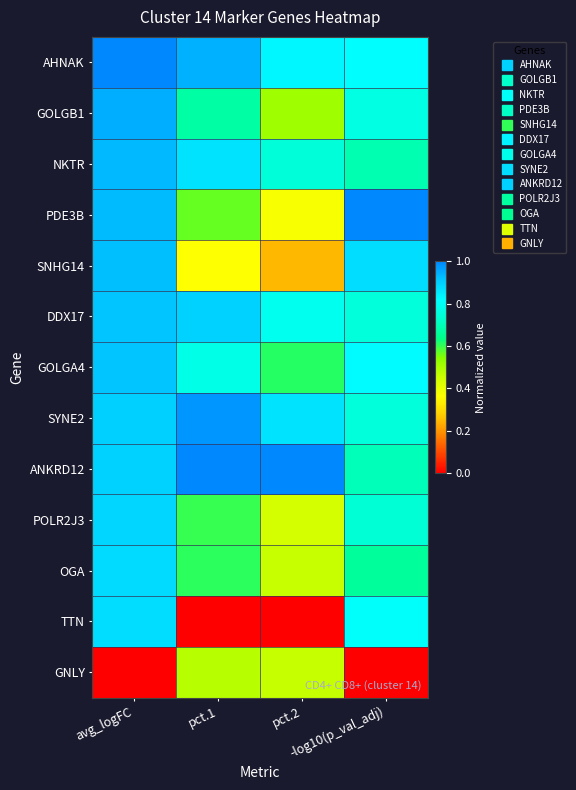

What is the difference between the highest and lowest values at pct.1?

1.0